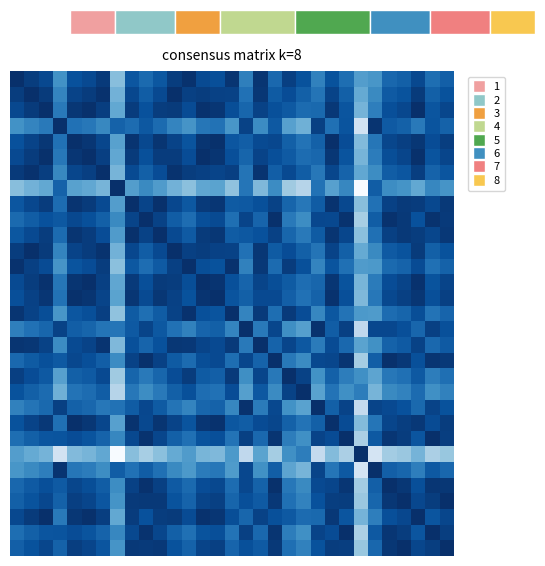

What is the difference between the highest and lowest values at 14?

0.5